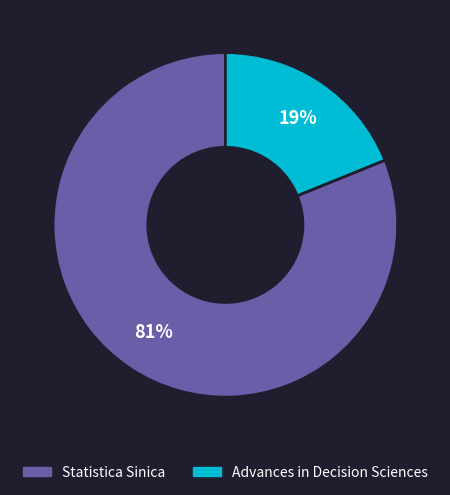

Which slice is the smallest?

Advances in Decision Sciences